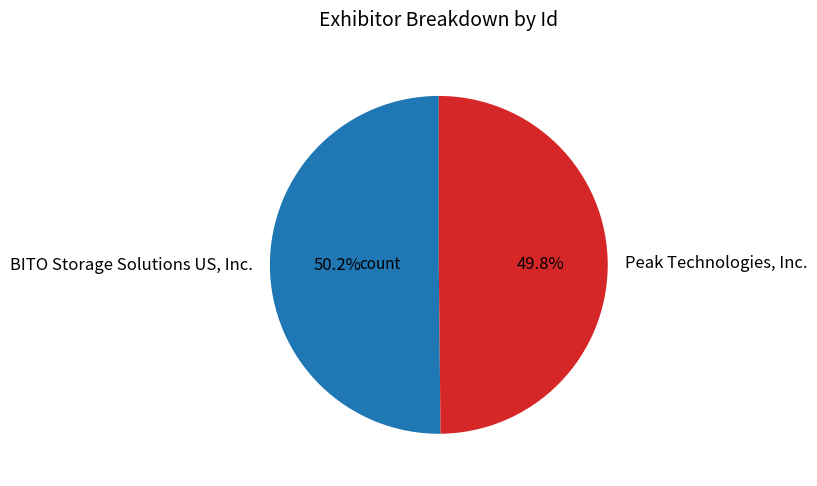

How many segments does this pie chart have?

2